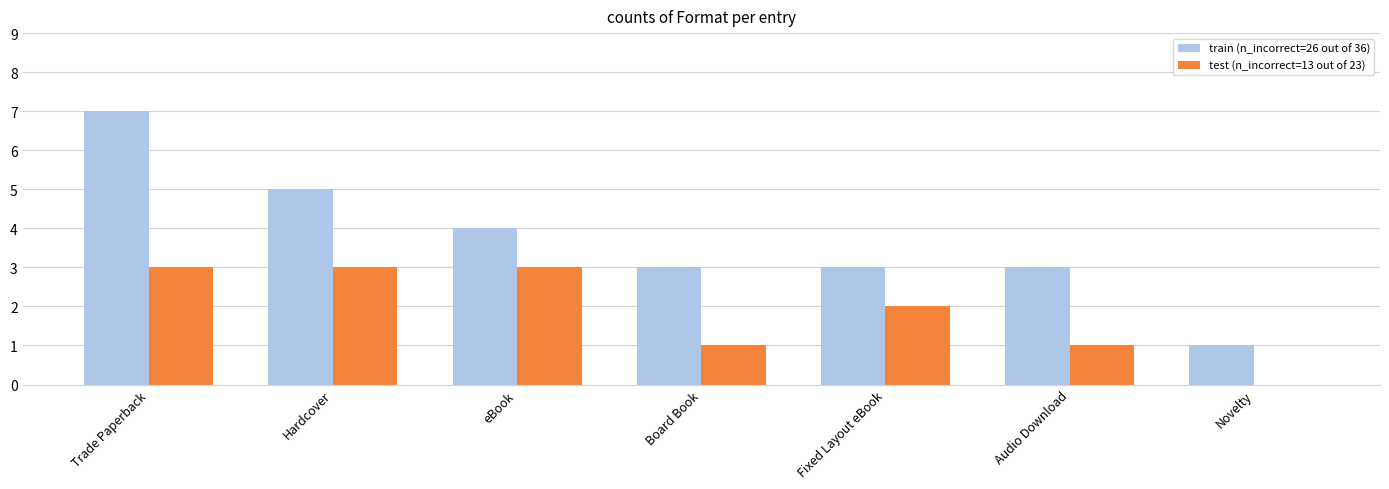

The value of test (n_incorrect=13 out of 23) at Audio Download is 1. True or false?

True